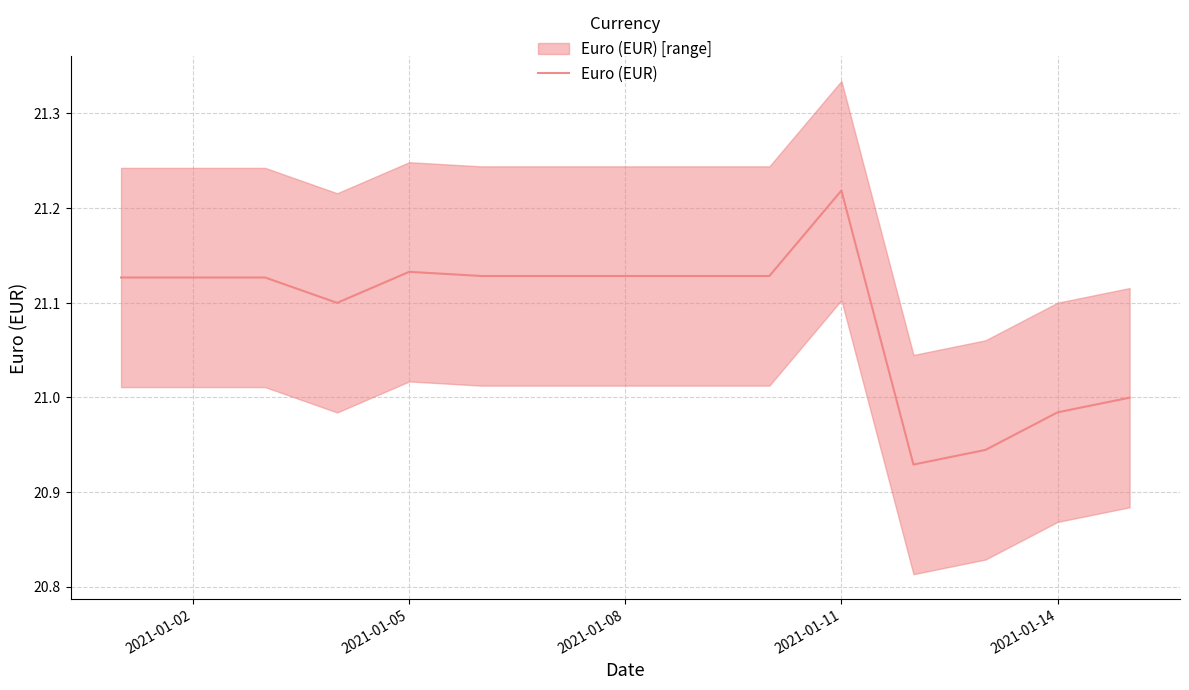

At which label does Euro (EUR) reach its peak?

2021-01-11